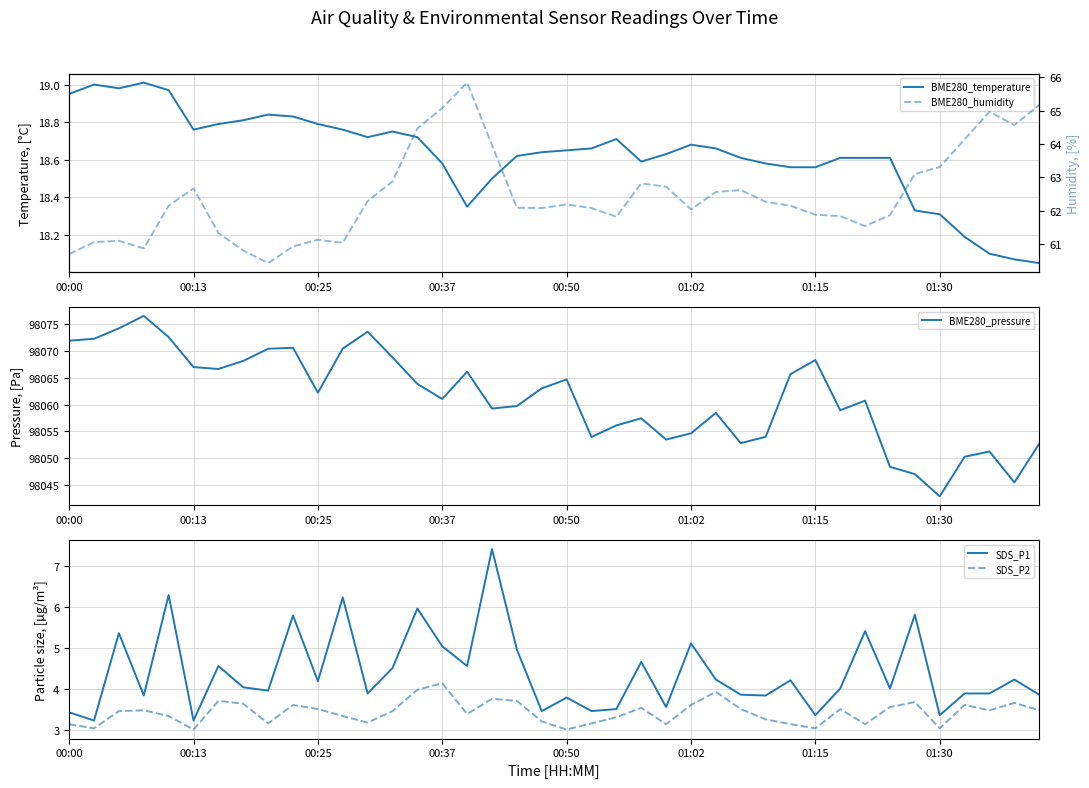

True or false: BME280_humidity and BME280_pressure intersect in this chart.

False